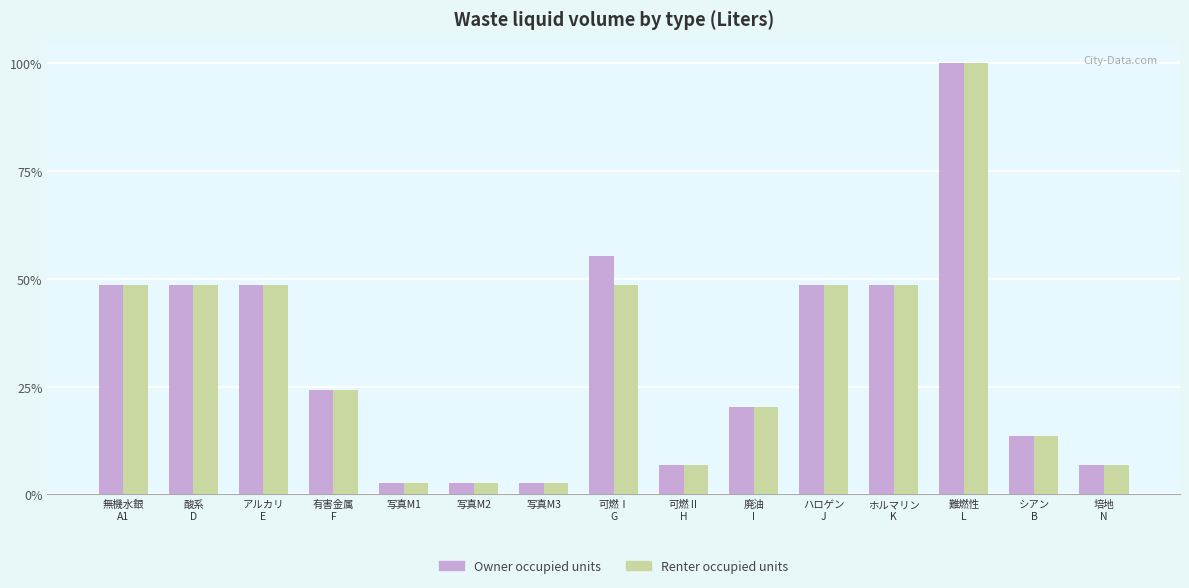

What are all the series names shown in the legend?

Owner occupied units, Renter occupied units